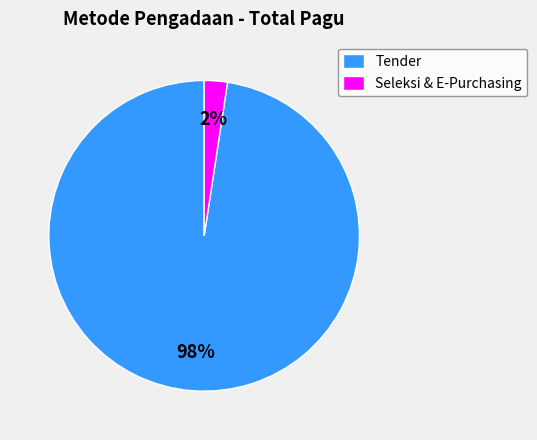

Count the number of slices in the pie.

2